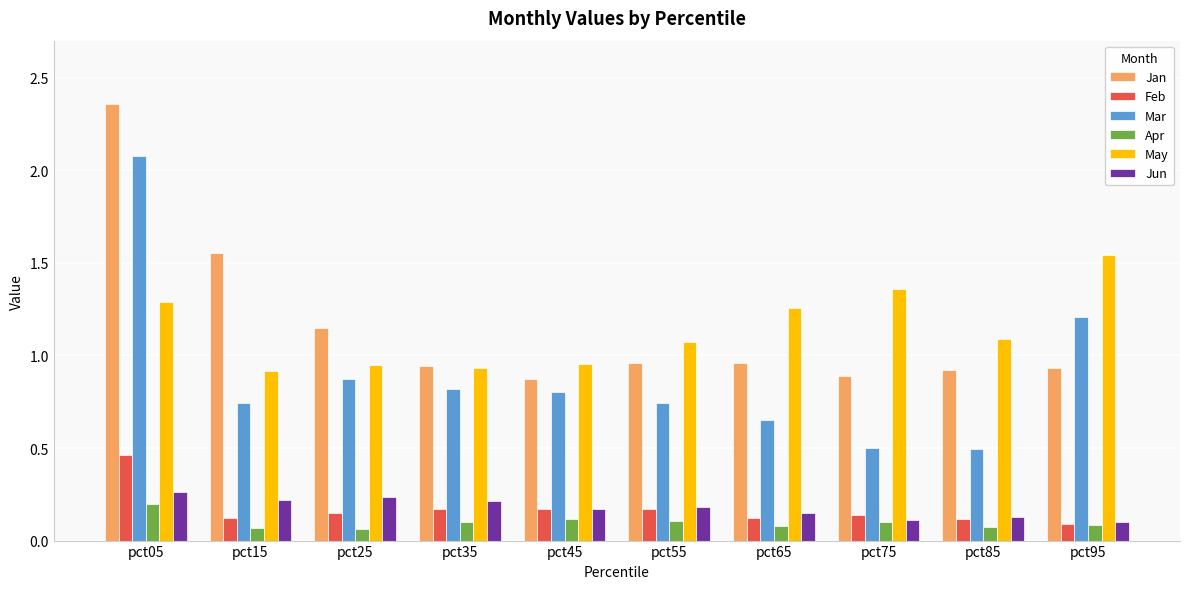

Is it true that Jan equals 0.5 at pct75?

False